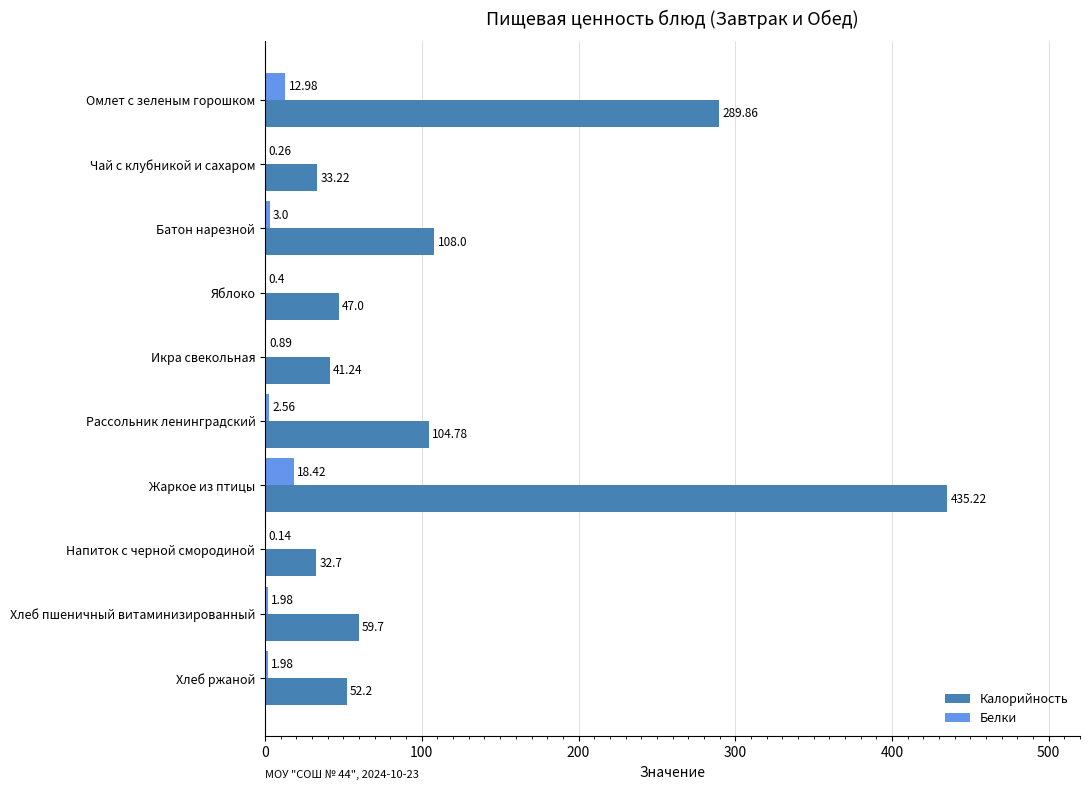

At which category is the sum across all series the highest?

Жаркое из птицы